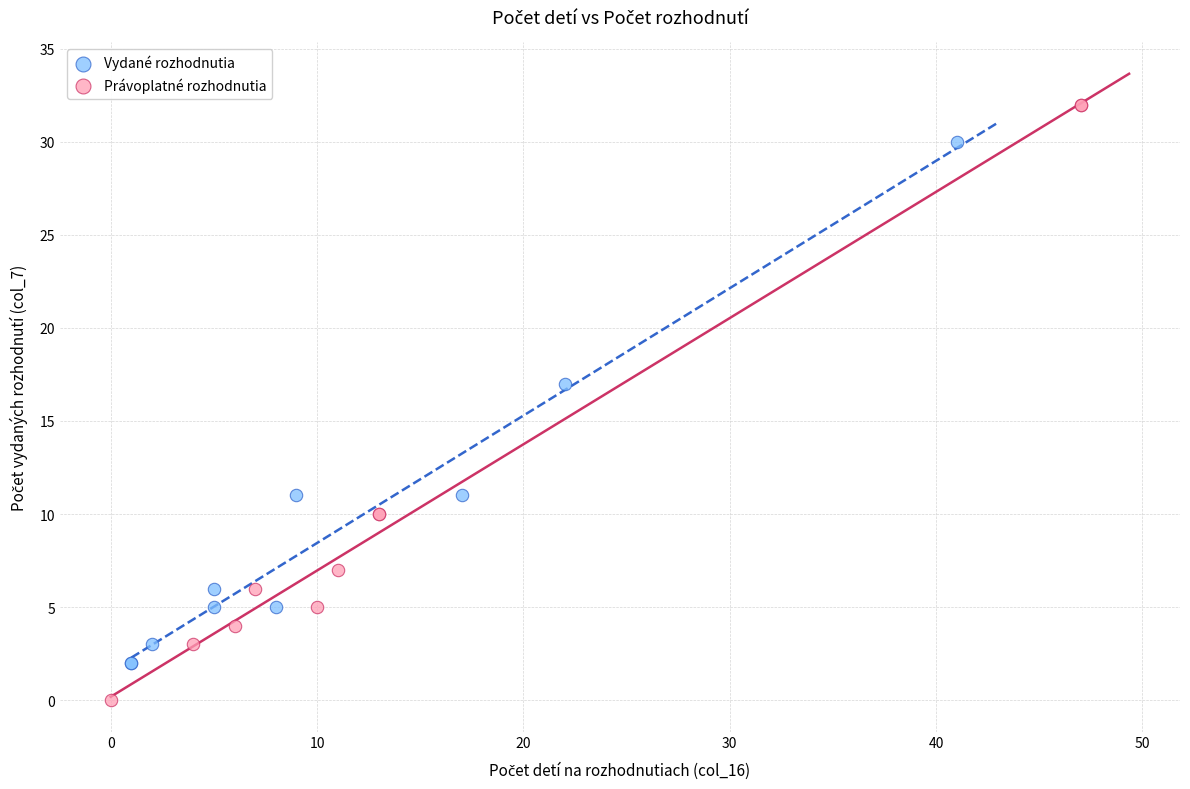

Which series contains the highest Y value?

Právoplatné rozhodnutia